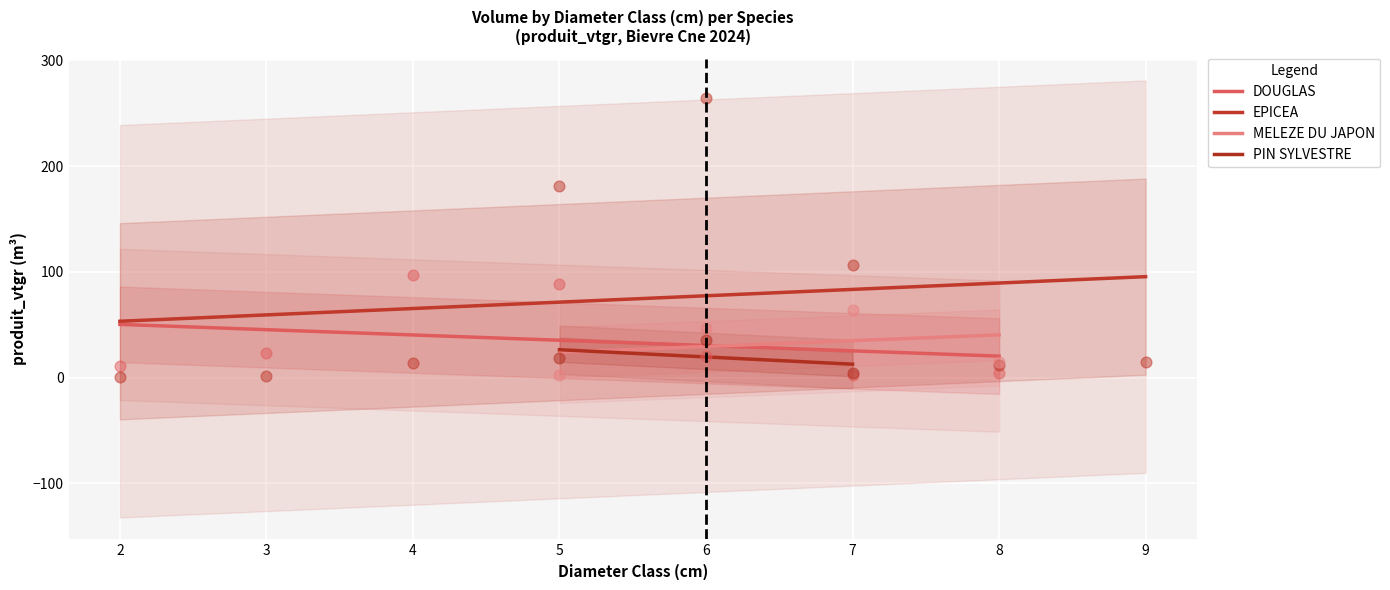

What is the maximum value for DOUGLAS?

50.4